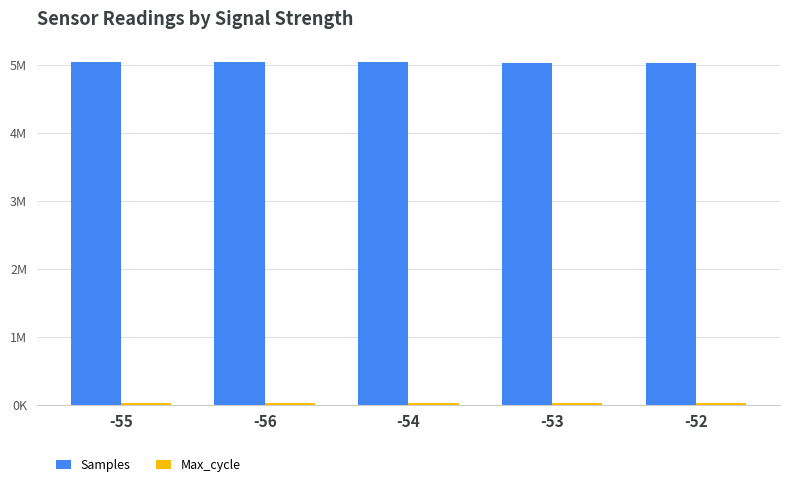

Is it true that Samples equals 5030108 at -53?

True